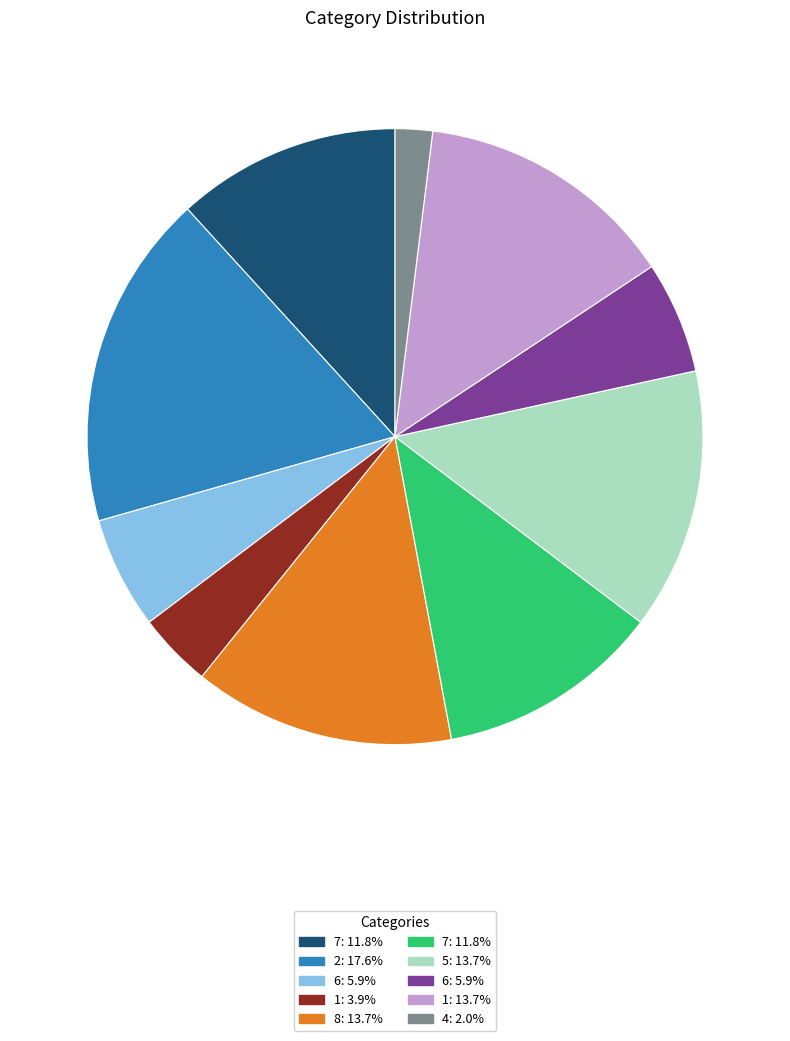

How many slices are in this pie chart?

10